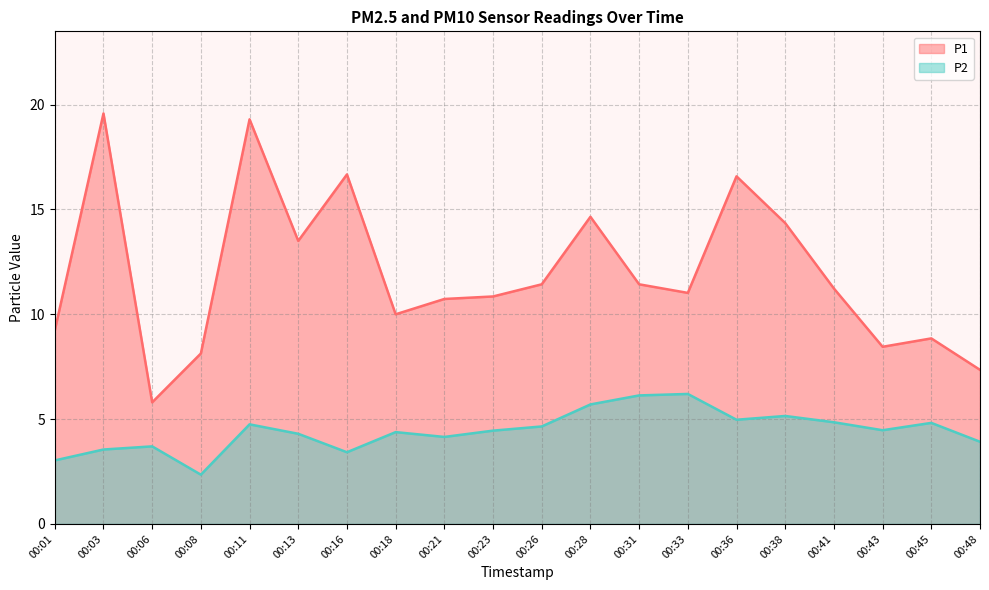

Is it true that P2 equals 8.0 at 00:36?

False